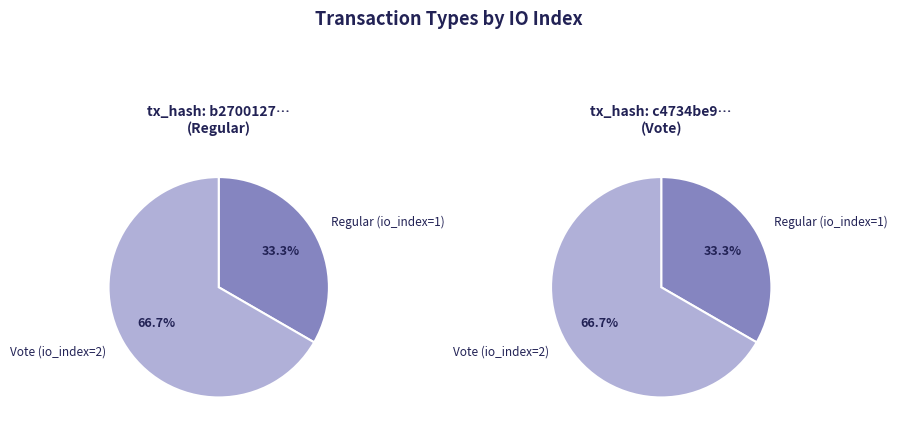

To the nearest percent, what percentage of the pie is Vote (io_index=2)?

67%